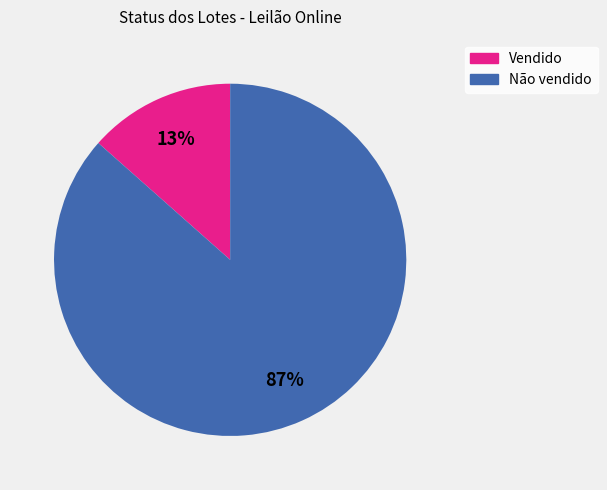

Count the number of slices in the pie.

2